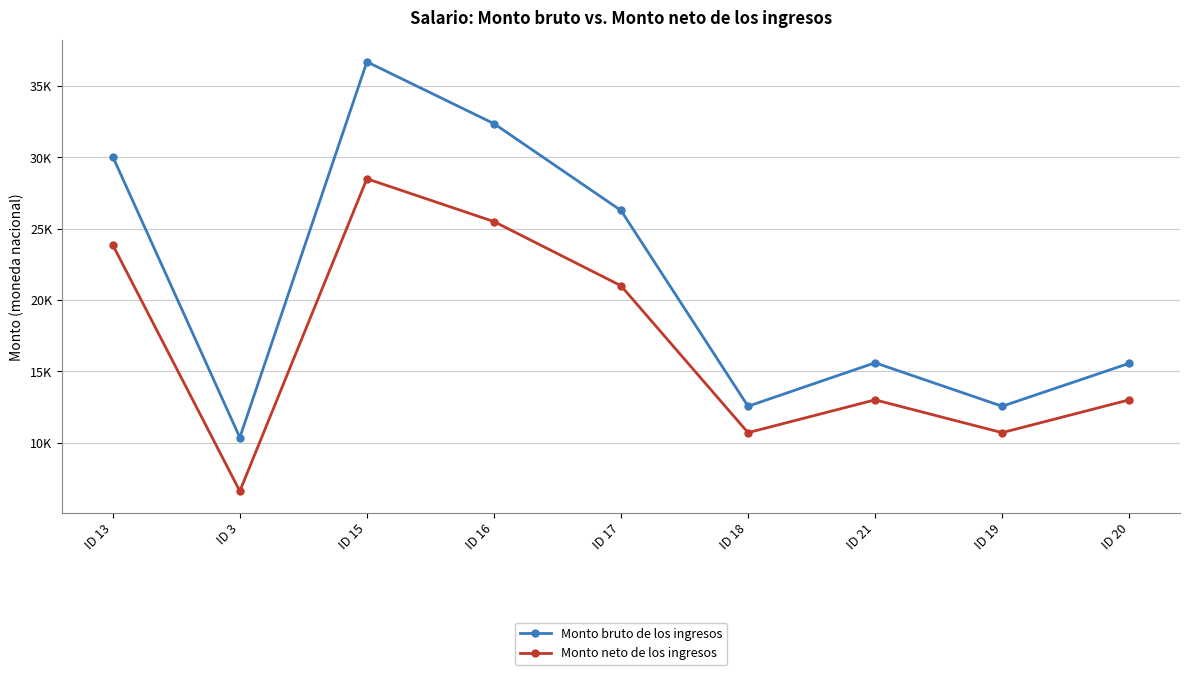

Does the chart have visible grid lines?

Yes